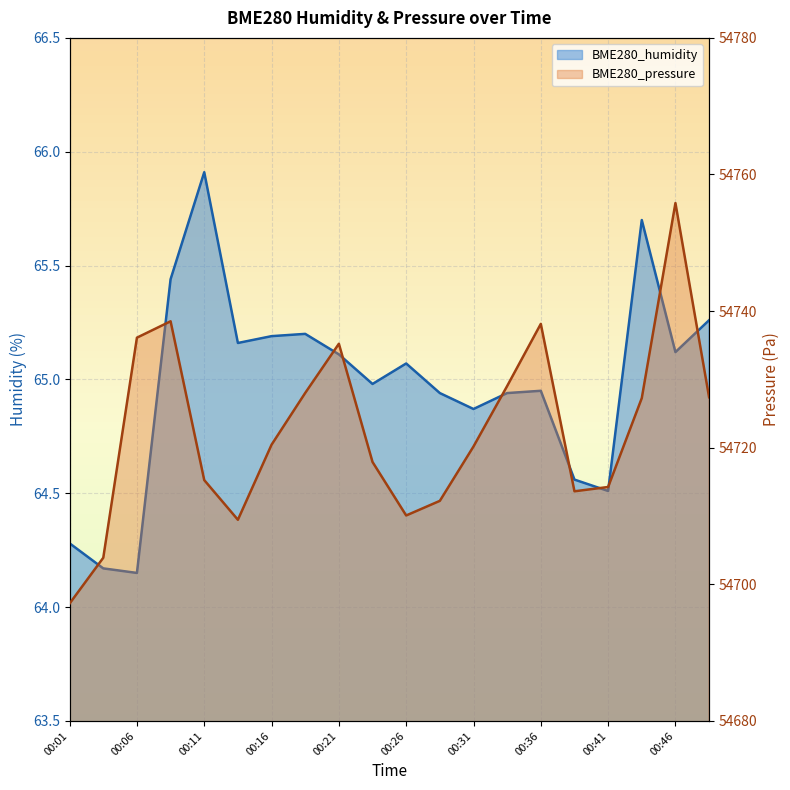

Which category has the highest value across all series?

00:46